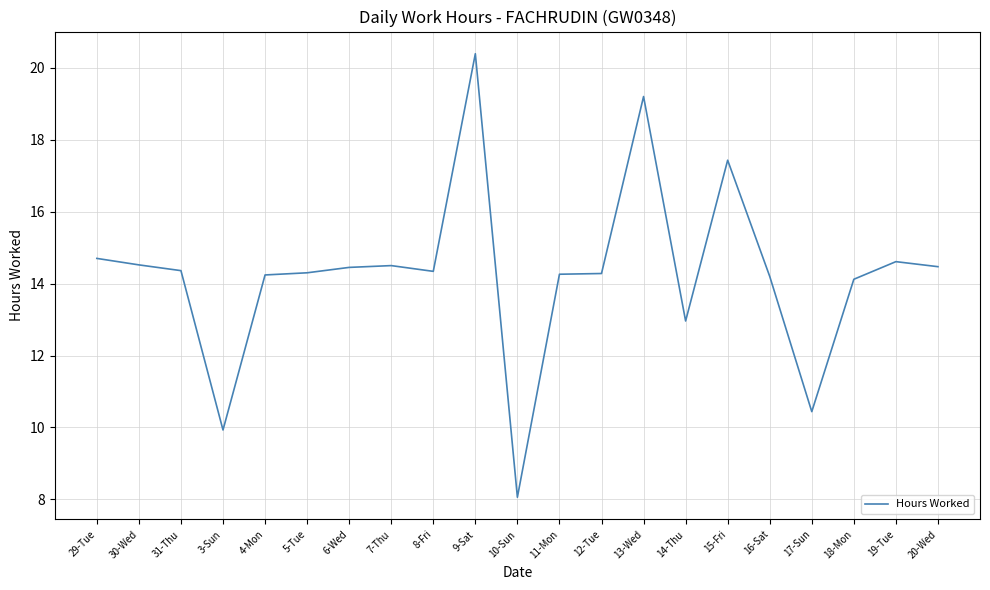

True or false: the data shows 10.6 at 15-Fri.

False